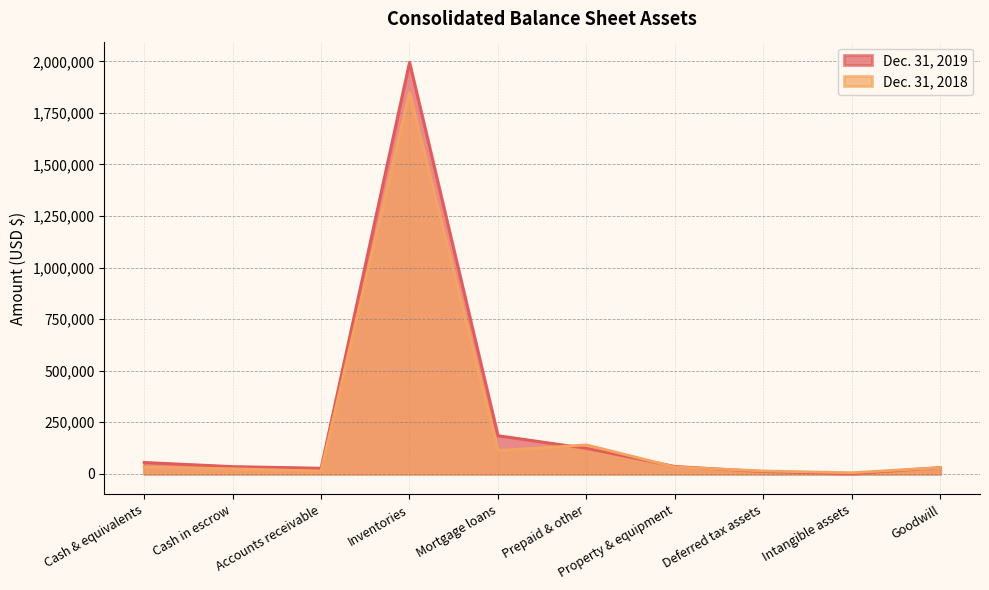

What is the sum of the Dec. 31, 2018 values at Prepaid & other and Goodwill?

170792